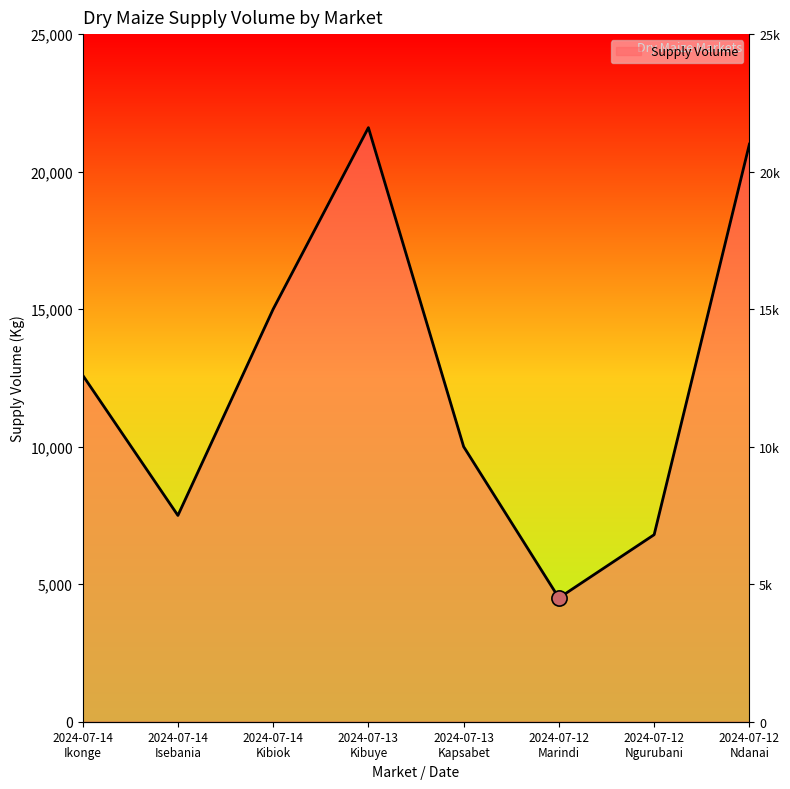

Approximately how many times larger is the value at 2024-07-13
Kibuye compared to 2024-07-14
Ikonge?

1.7